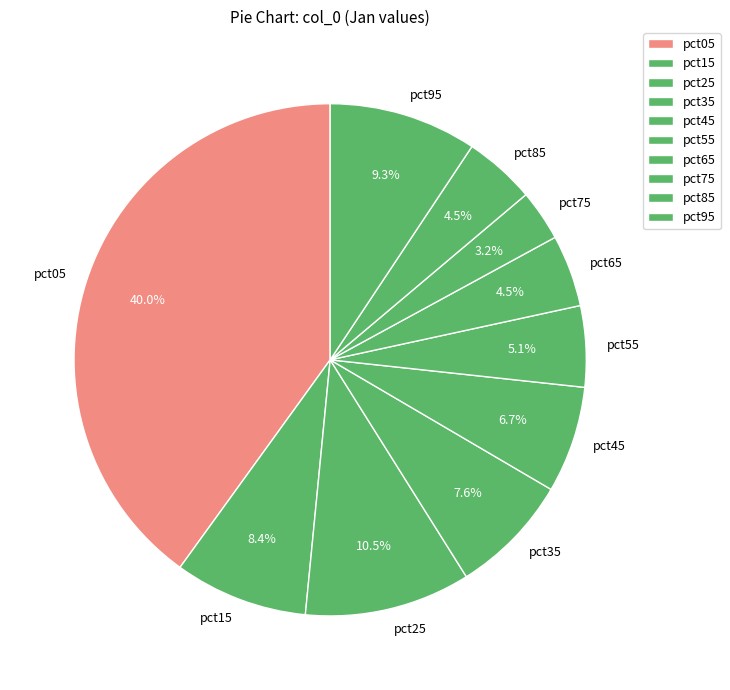

To the nearest percent, what is the average slice percentage?

10%